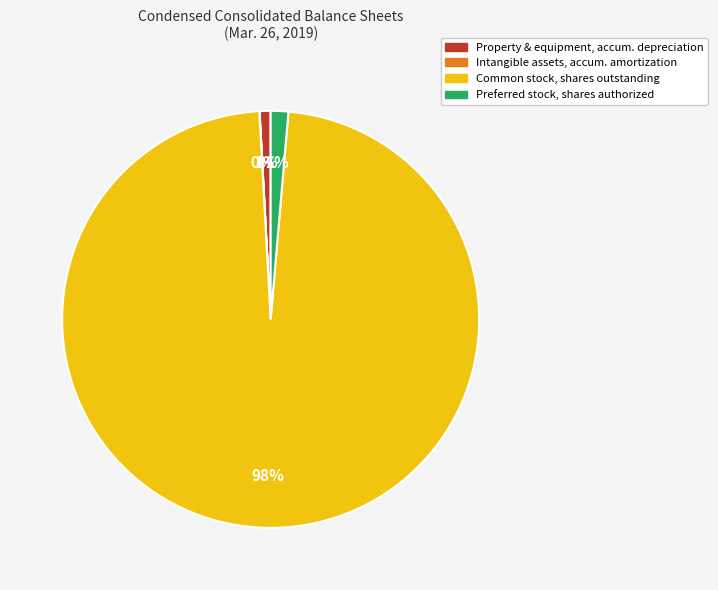

To the nearest percent, what portion does Preferred stock, shares authorized represent?

1%